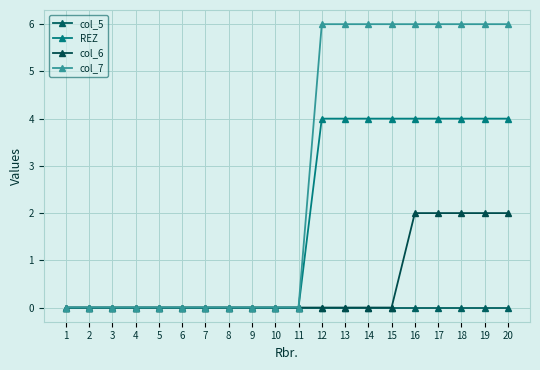

True or false: col_7 and REZ intersect in this chart.

False